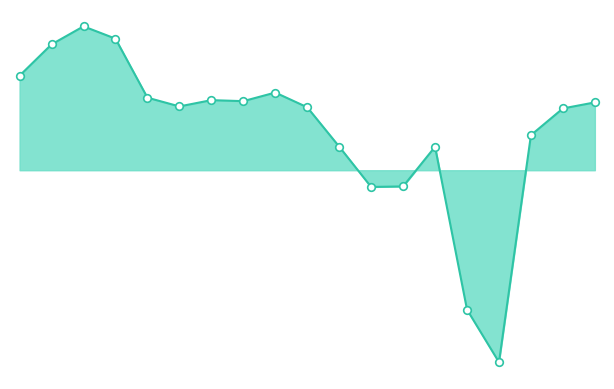

Is this an area chart (filled region under the line)?

Yes